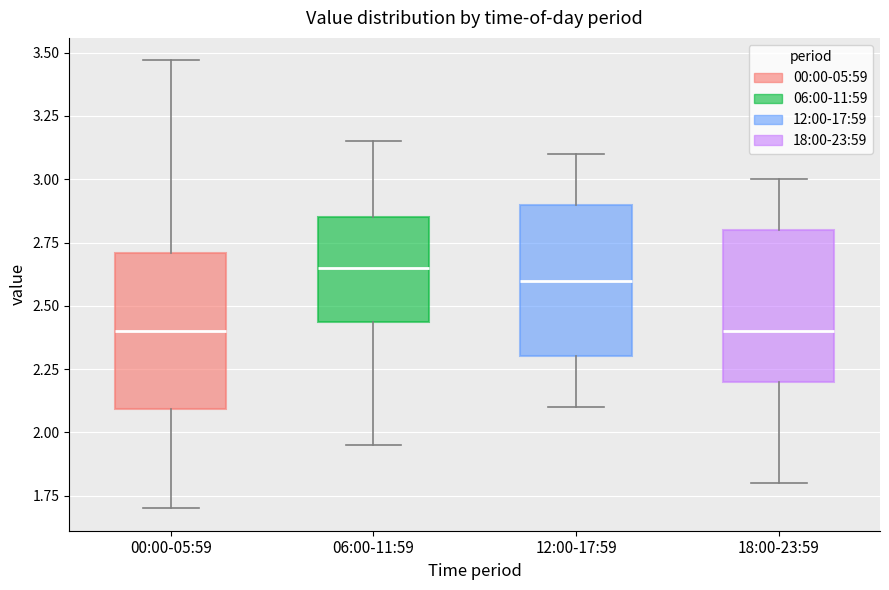

Reading left to right, read every box against the y-axis: the position of its median line, the range the box covers, and the ends of its whiskers. The values are not printed on the chart, so give them approximately, as read against the axis.

00:00-05:59: median 2.40, box 2.10 to 2.70, whiskers 1.70 to 3.45
06:00-11:59: median 2.65, box 2.45 to 2.85, whiskers 1.95 to 3.15
12:00-17:59: median 2.60, box 2.30 to 2.90, whiskers 2.10 to 3.10
18:00-23:59: median 2.40, box 2.20 to 2.80, whiskers 1.80 to 3.00